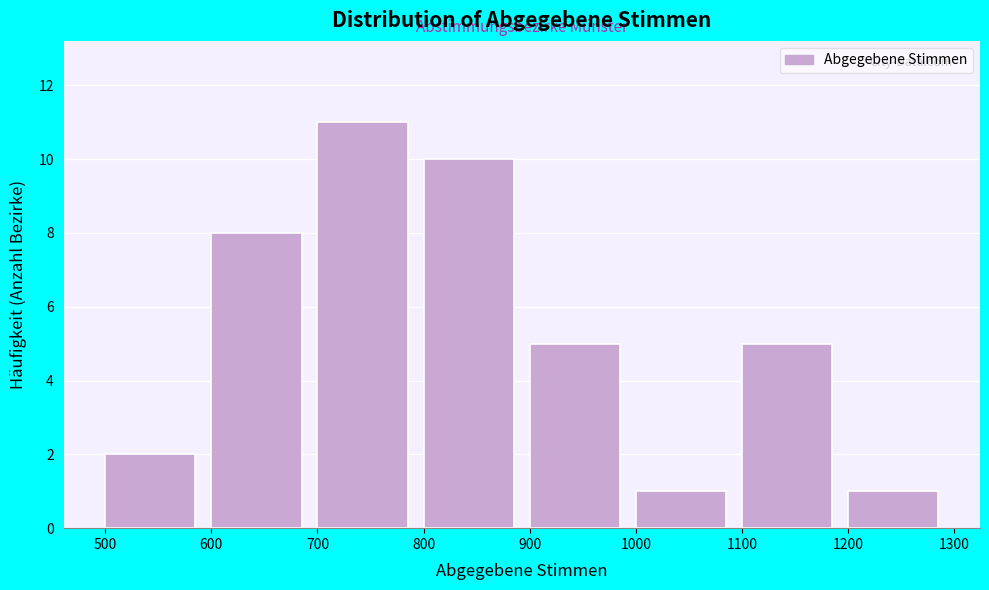

Reading left to right, transcribe this chart: for each bar, give the range it covers on the x-axis and its height. The values are not printed on the chart, so give them approximately, as read against the axis.

500 to 600: 2
600 to 700: 8
700 to 800: 11
800 to 900: 10
900 to 1000: 5
1000 to 1100: 1
1100 to 1200: 5
1200 to 1300: 1